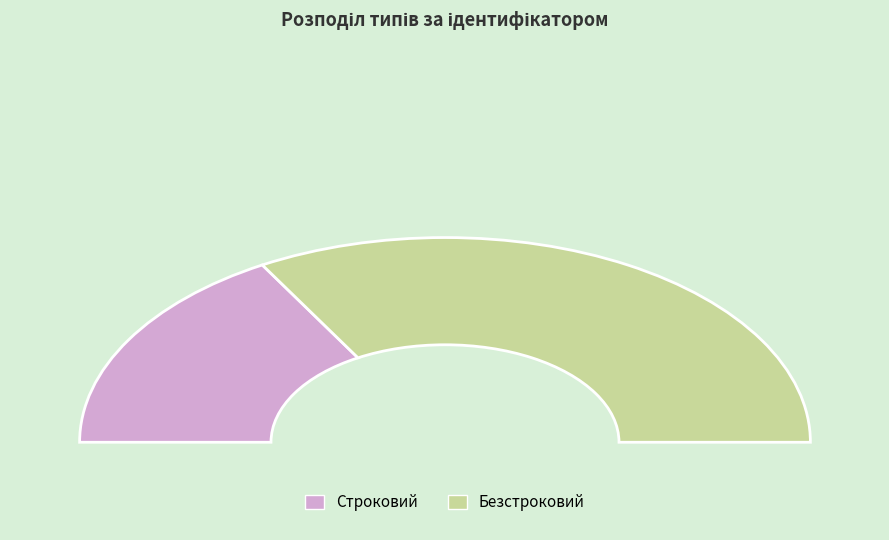

Combined, do Безстроковий and Строковий account for over 50%?

Yes